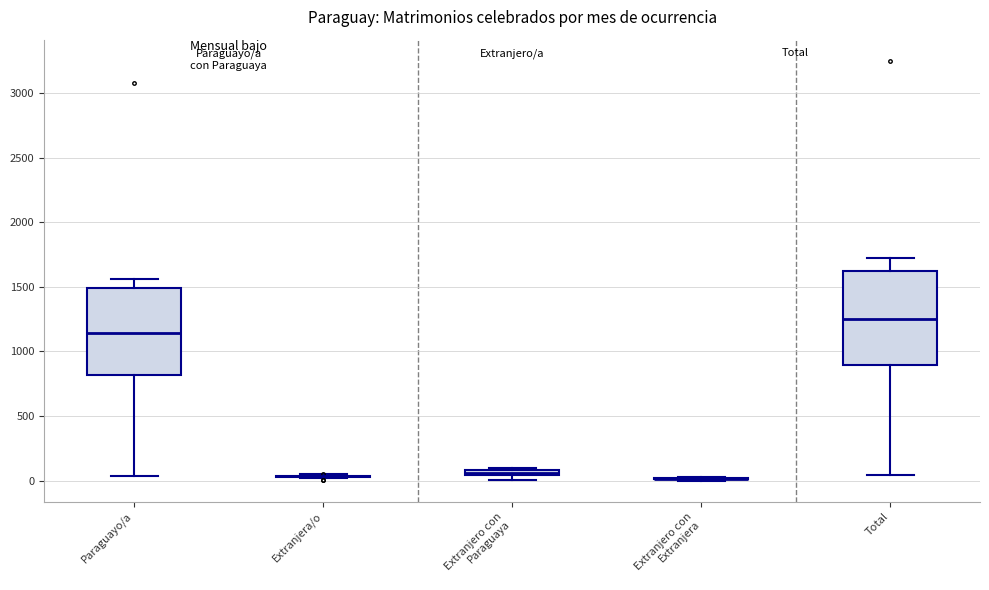

Comparing the boxes themselves (not the whiskers), which one is the tallest?

Total